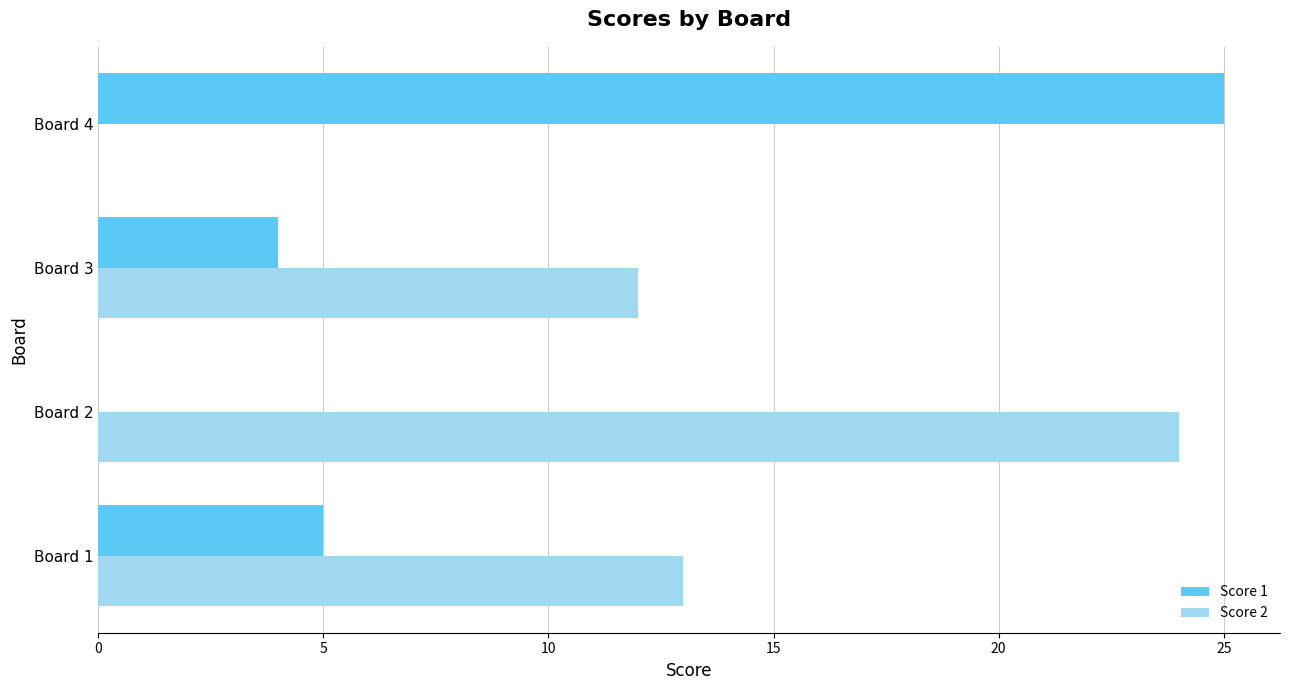

What is the maximum value for Score 1?

25